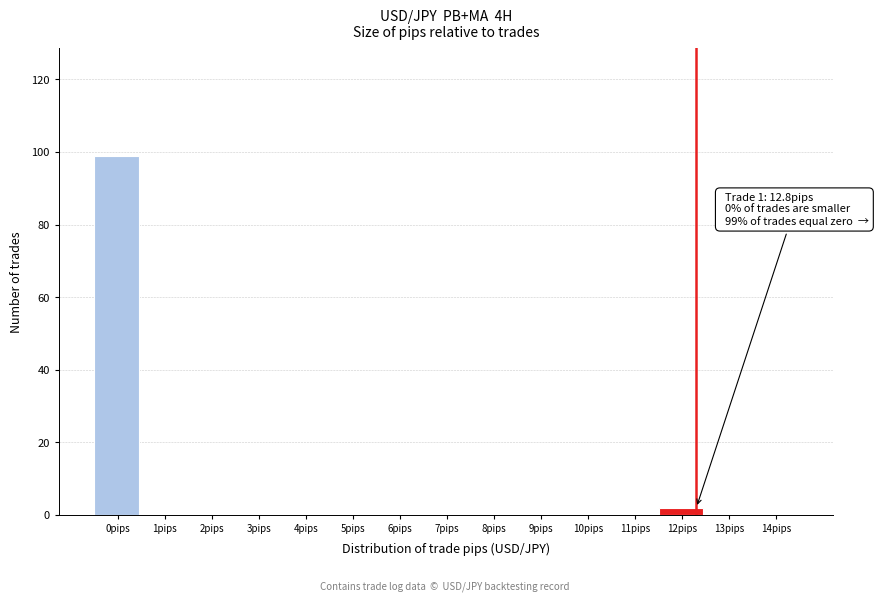

Reading left to right, what are all the values shown in this chart?

0pips=99	1pips=0	2pips=0	3pips=0	4pips=0	5pips=0	6pips=0	7pips=0	8pips=0	9pips=0	10pips=0	11pips=0	12pips=2	13pips=0	14pips=0